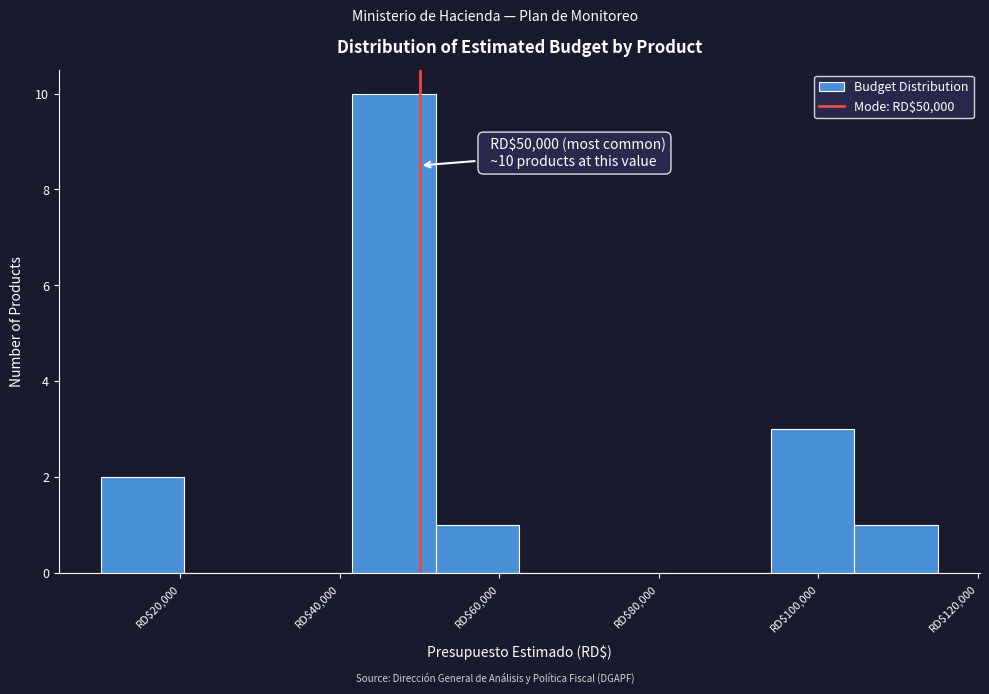

Which range on the x-axis has the tallest bar?

41500 to 52000